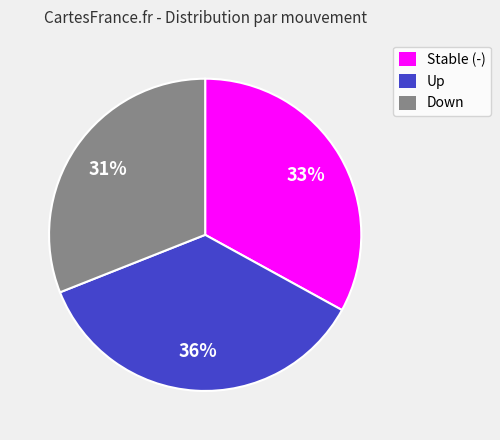

Between Down and Up, which is larger?

Up